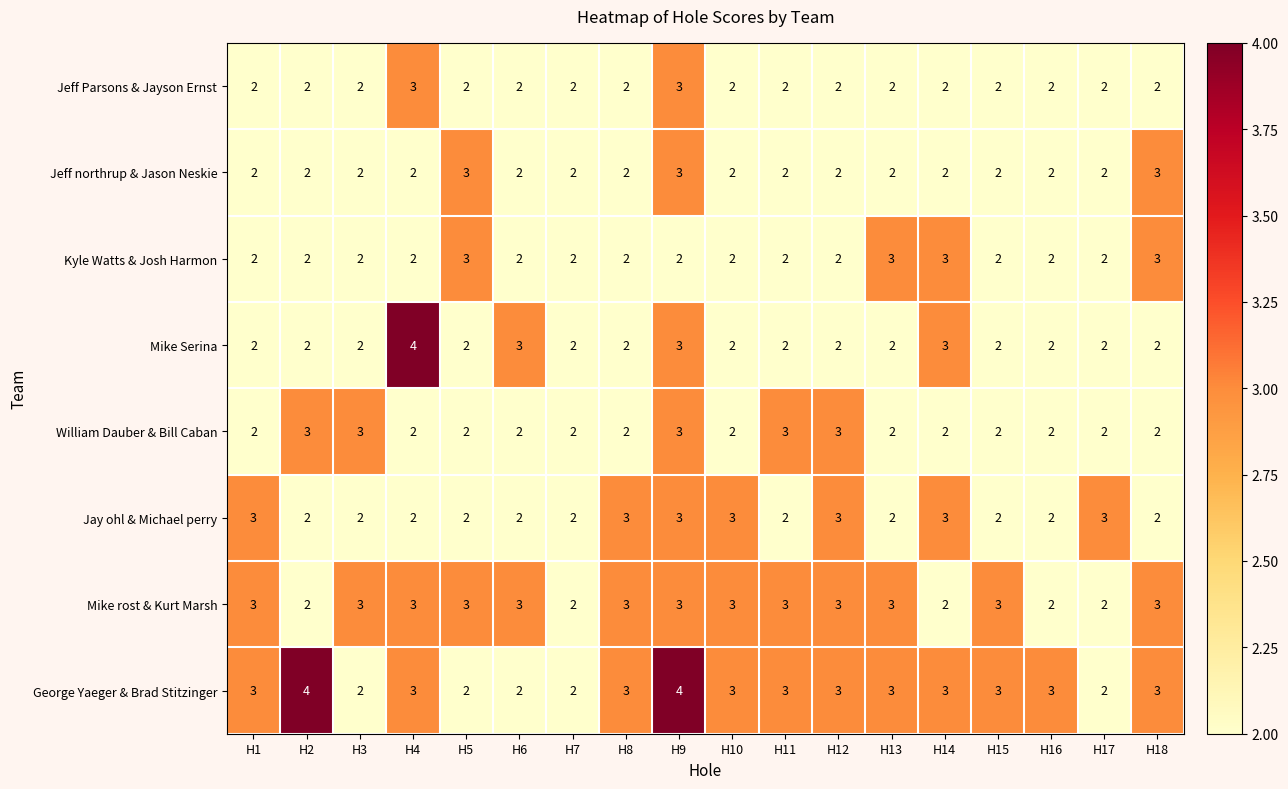

The Jay ohl & Michael perry series shows 4 at H12. True or false?

False